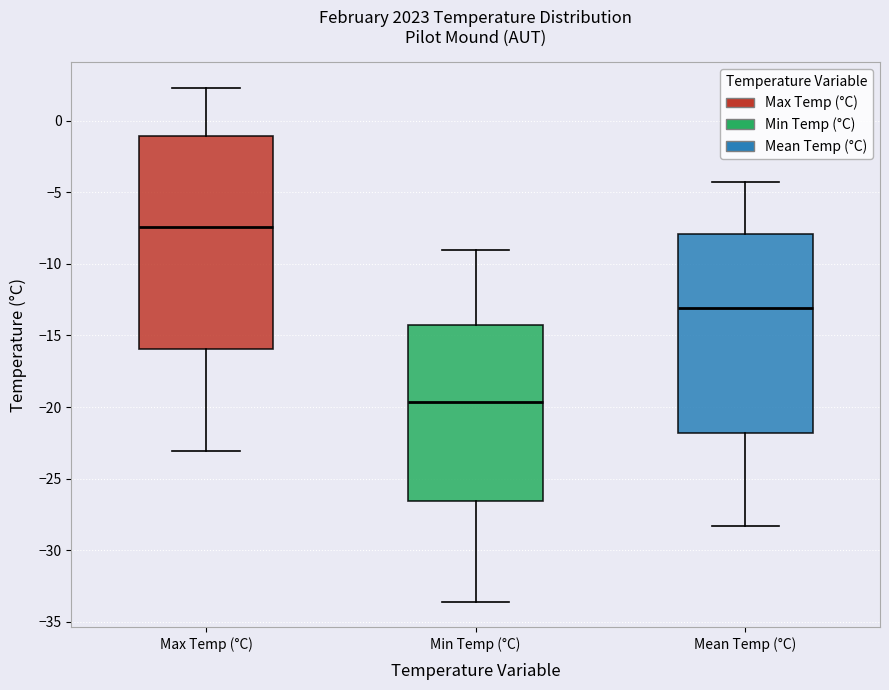

Reading left to right, read every box against the y-axis: the position of its median line, the range the box covers, and the ends of its whiskers. The values are not printed on the chart, so give them approximately, as read against the axis.

Max Temp (°C): median -7.5, box -16.0 to -1.0, whiskers -23.0 to 2.5
Min Temp (°C): median -19.5, box -26.5 to -14.5, whiskers -33.5 to -9.0
Mean Temp (°C): median -13.0, box -22.0 to -8.0, whiskers -28.5 to -4.5